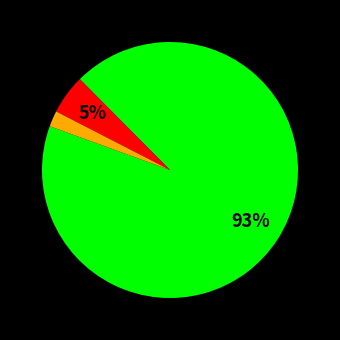

How many segments does this pie chart have?

3